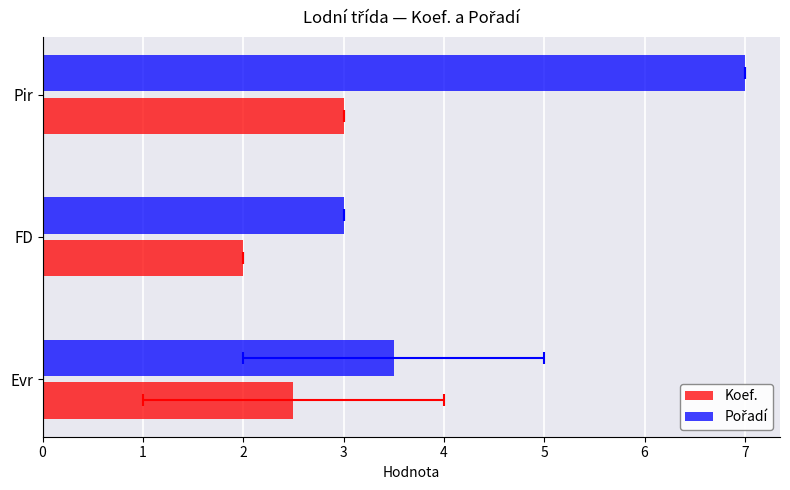

What is the sum of the Koef. values at Pir and FD?

5.0